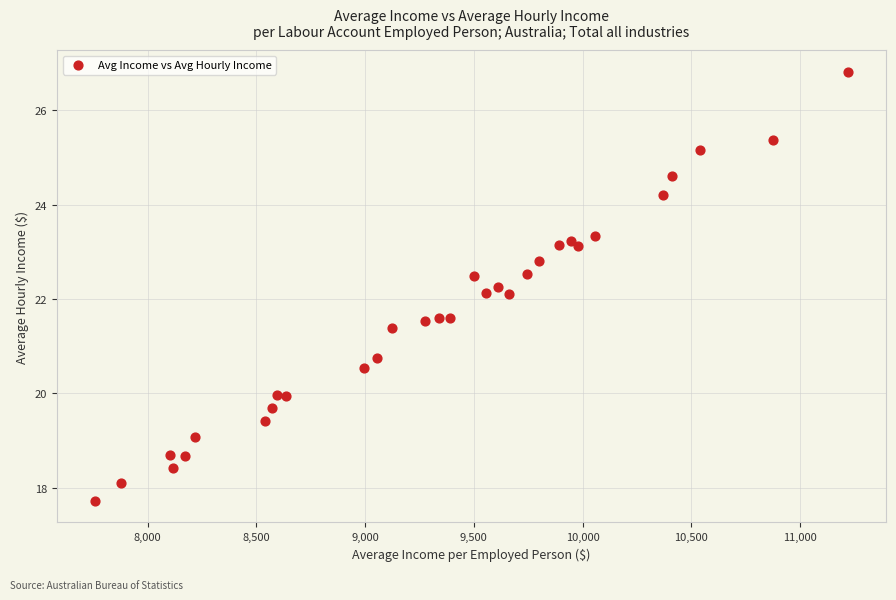

What is the range of X values (max minus min)?

3464.4